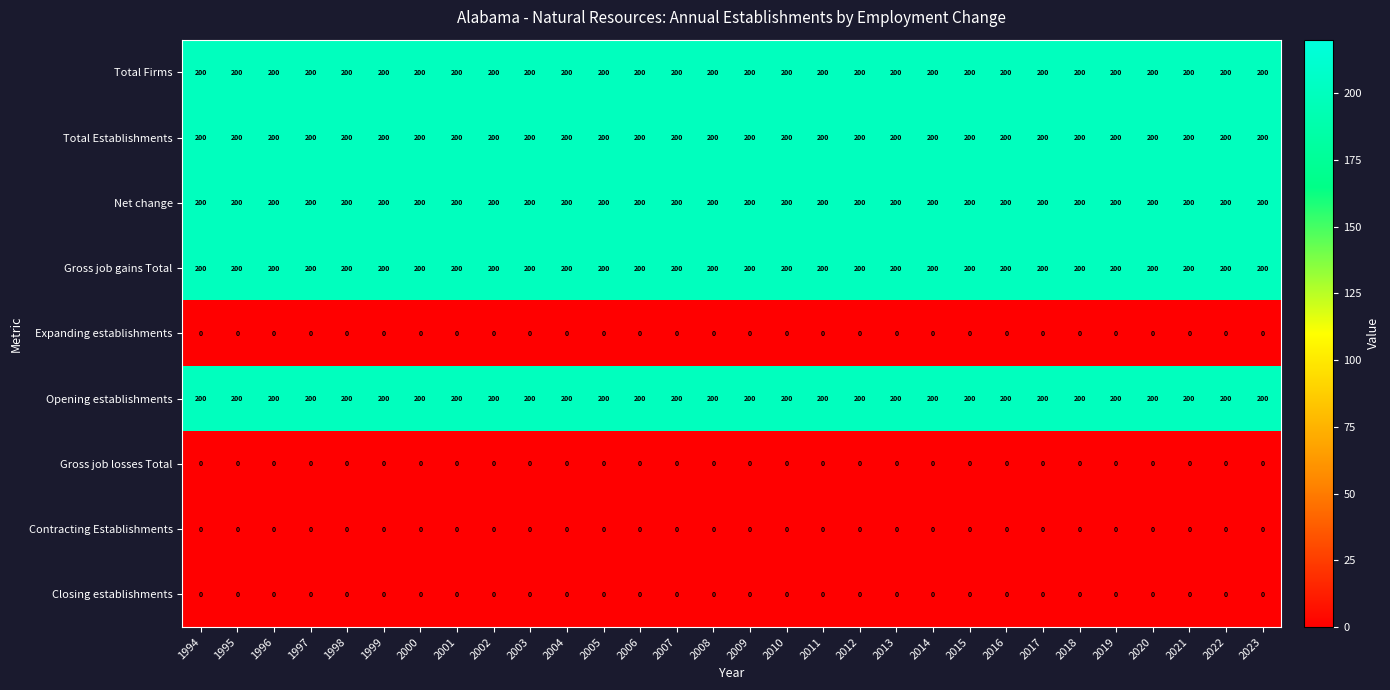

What is the difference between the highest and lowest values at 2003?

200